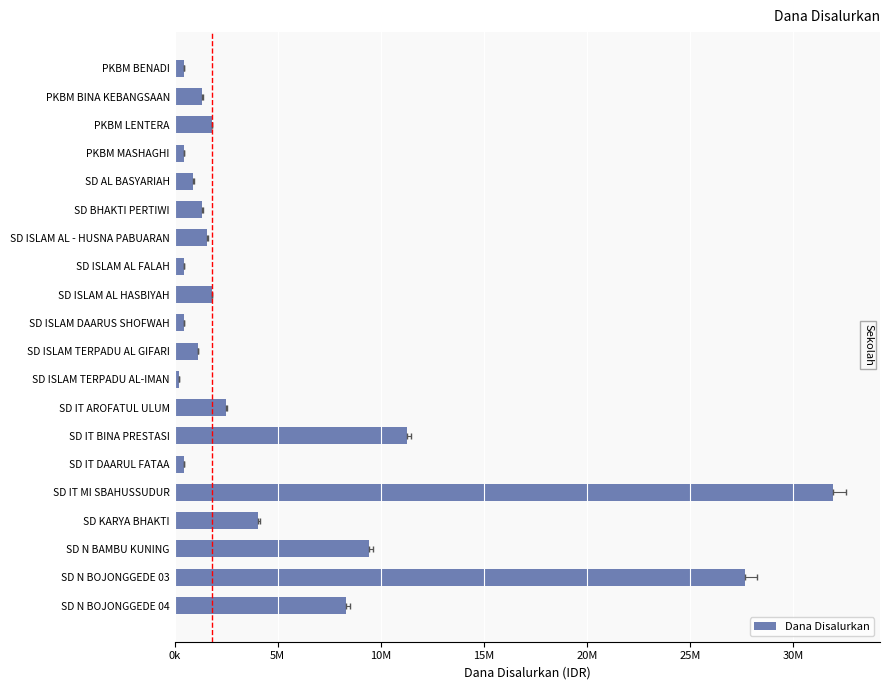

Reading left to right, extract all data points from this chart.

450000	1350000	1800000	450000	900000	1350000	1575000	450000	1800000	450000	1125000	225000	2475000	11250000	450000	31950000	4050000	9450000	27675000	8325000